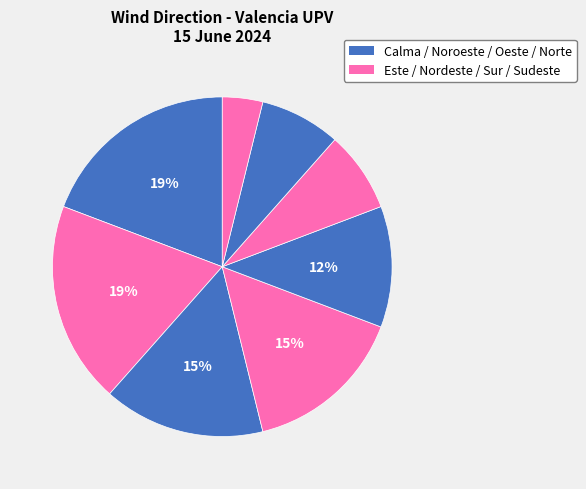

To the nearest percent, what is the difference between the largest and smallest slice percentages?

15%